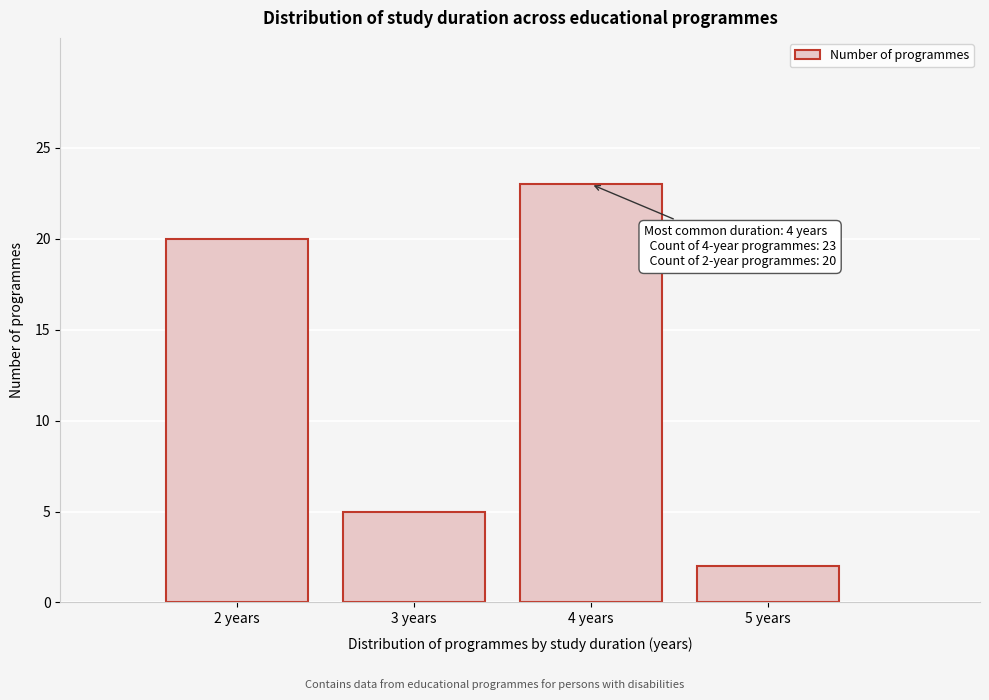

Reading left to right, what are all the values shown in this chart?

20	5	23	2